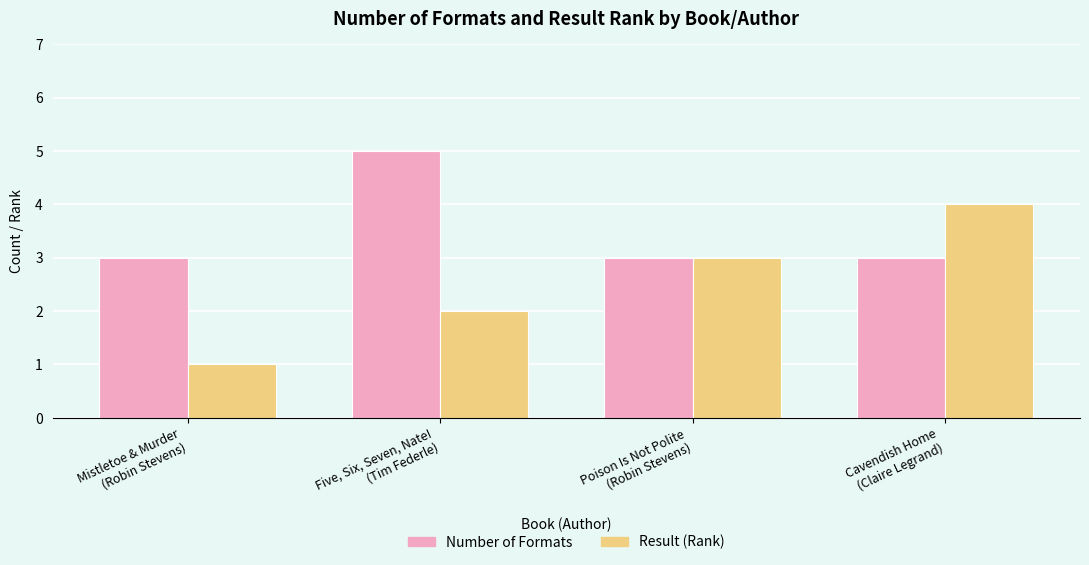

What is the maximum value shown in the chart?

5